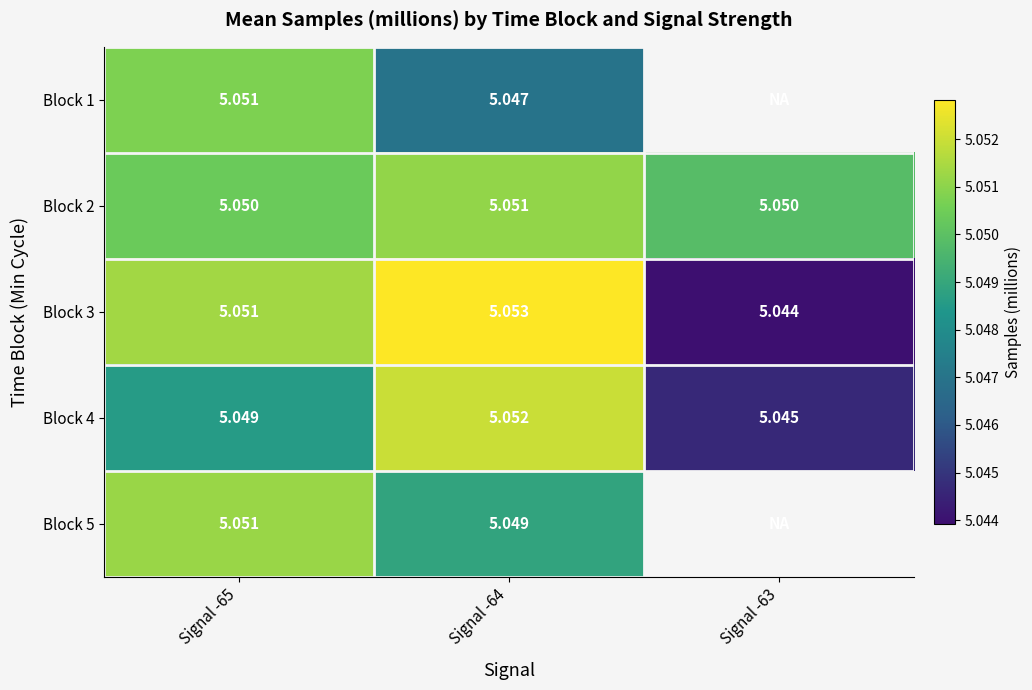

What is the greatest value displayed?

5.1